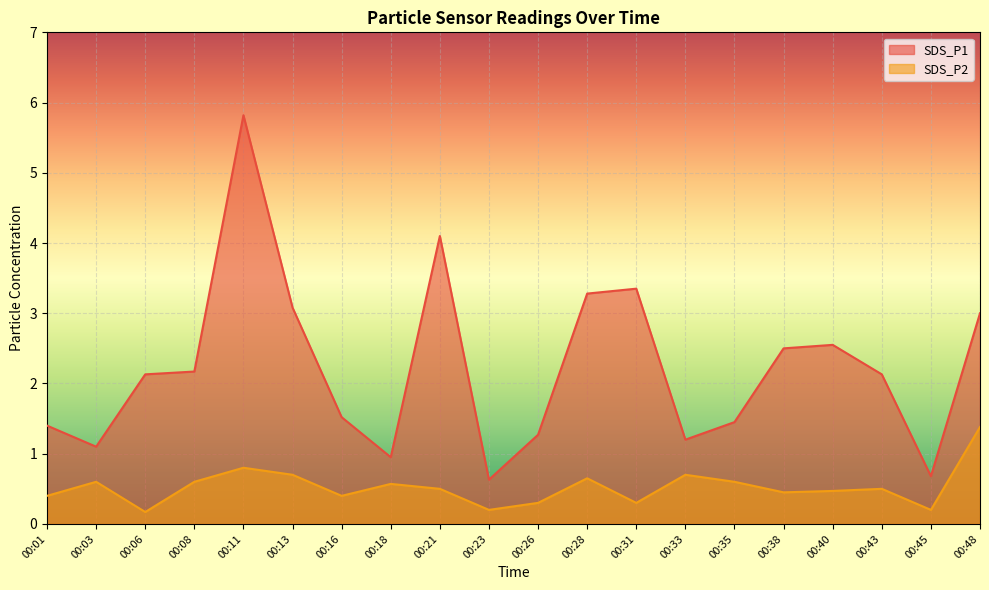

Which label corresponds to the smallest value in the chart?

00:06